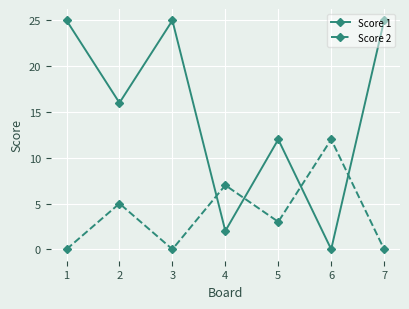

Does the chart have visible grid lines?

Yes